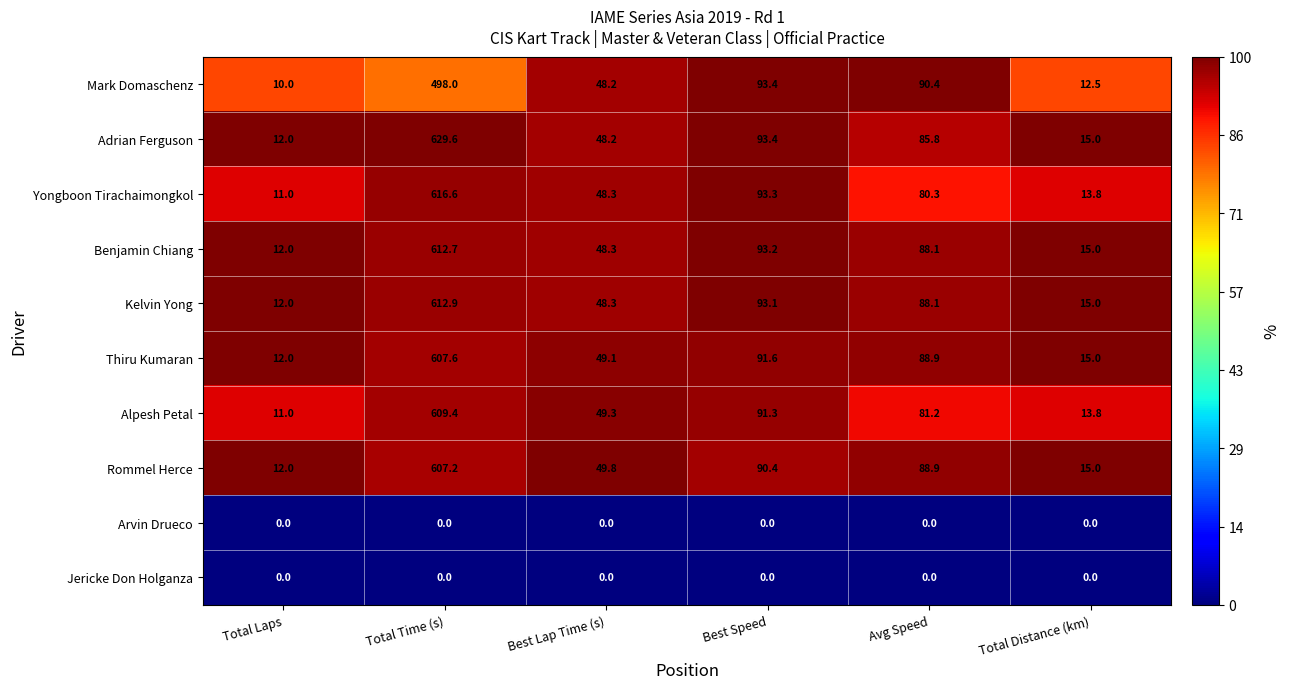

Is it true that Adrian Ferguson equals 141.3 at Avg Speed?

False